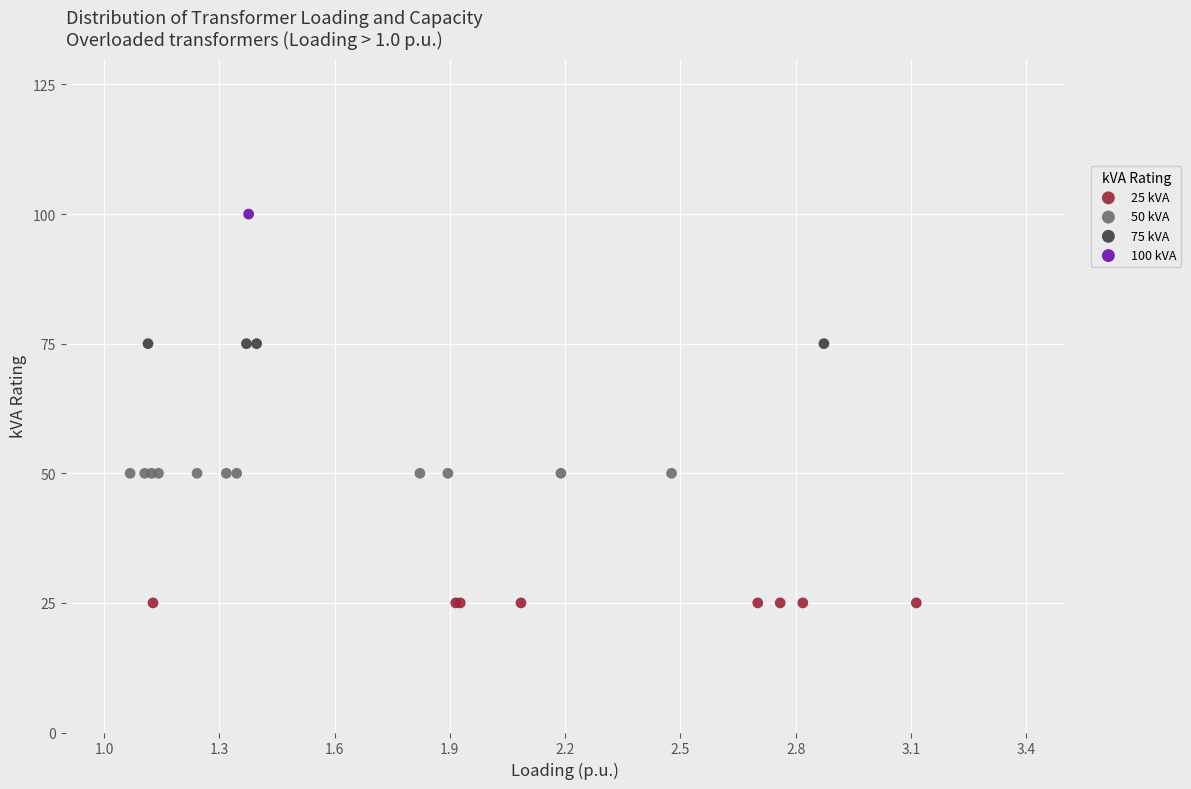

What are all the series names shown in the legend?

25 kVA, 50 kVA, 75 kVA, 100 kVA